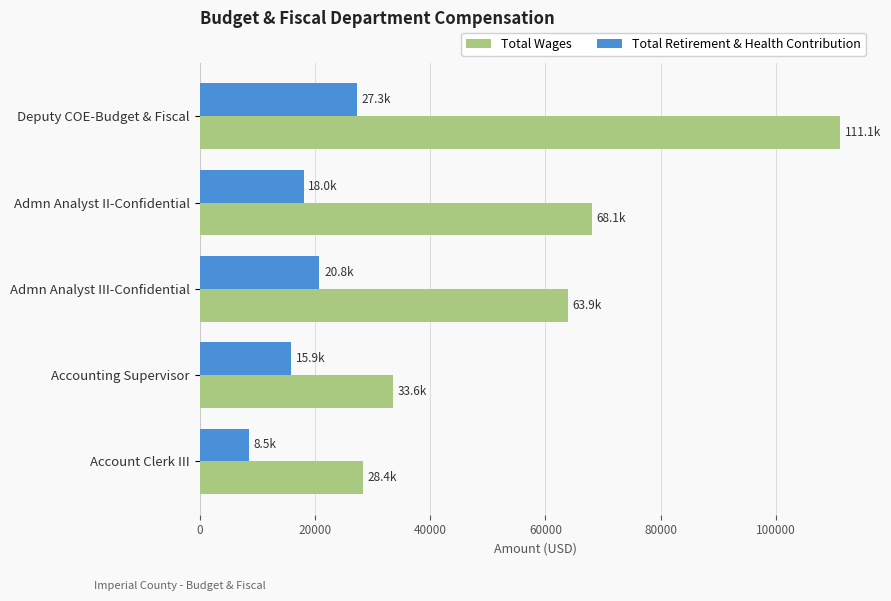

Rank the series by their maximum value, from lowest to highest.

Total Retirement & Health Contribution, Total Wages